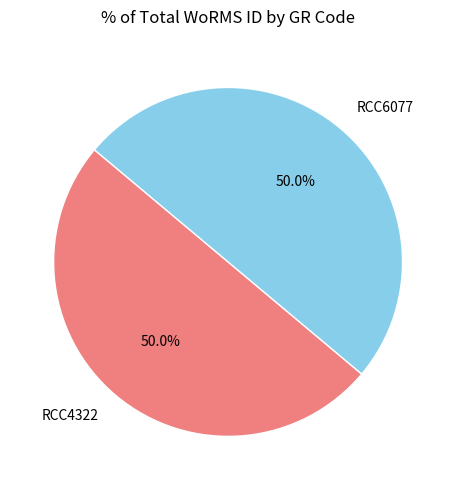

The RCC6077 slice represents 56% of the pie. True or false?

False